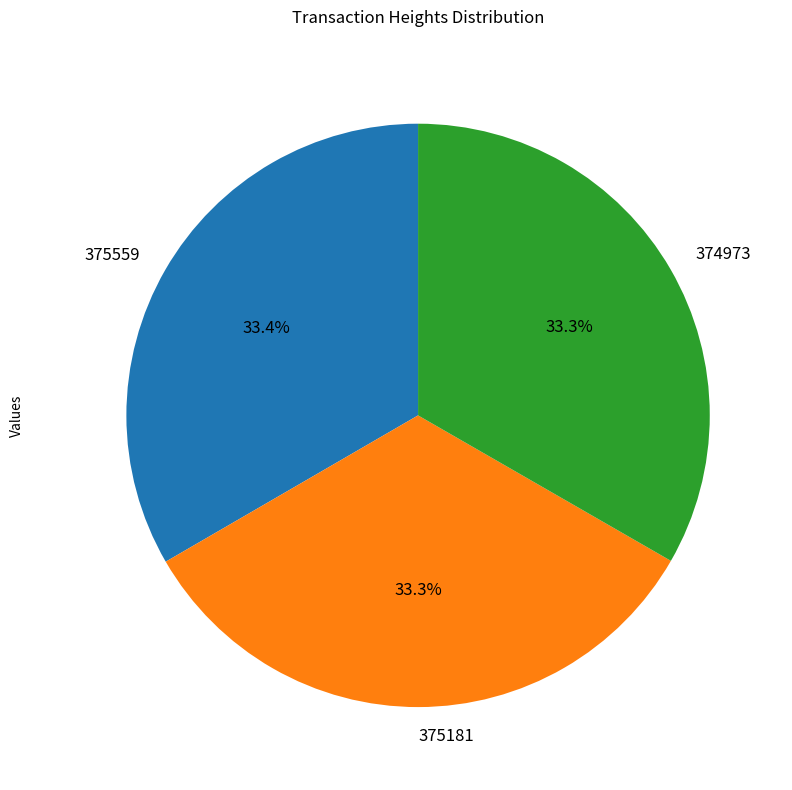

Approximately how many times larger is the value at 375559 compared to 374973?

1.0